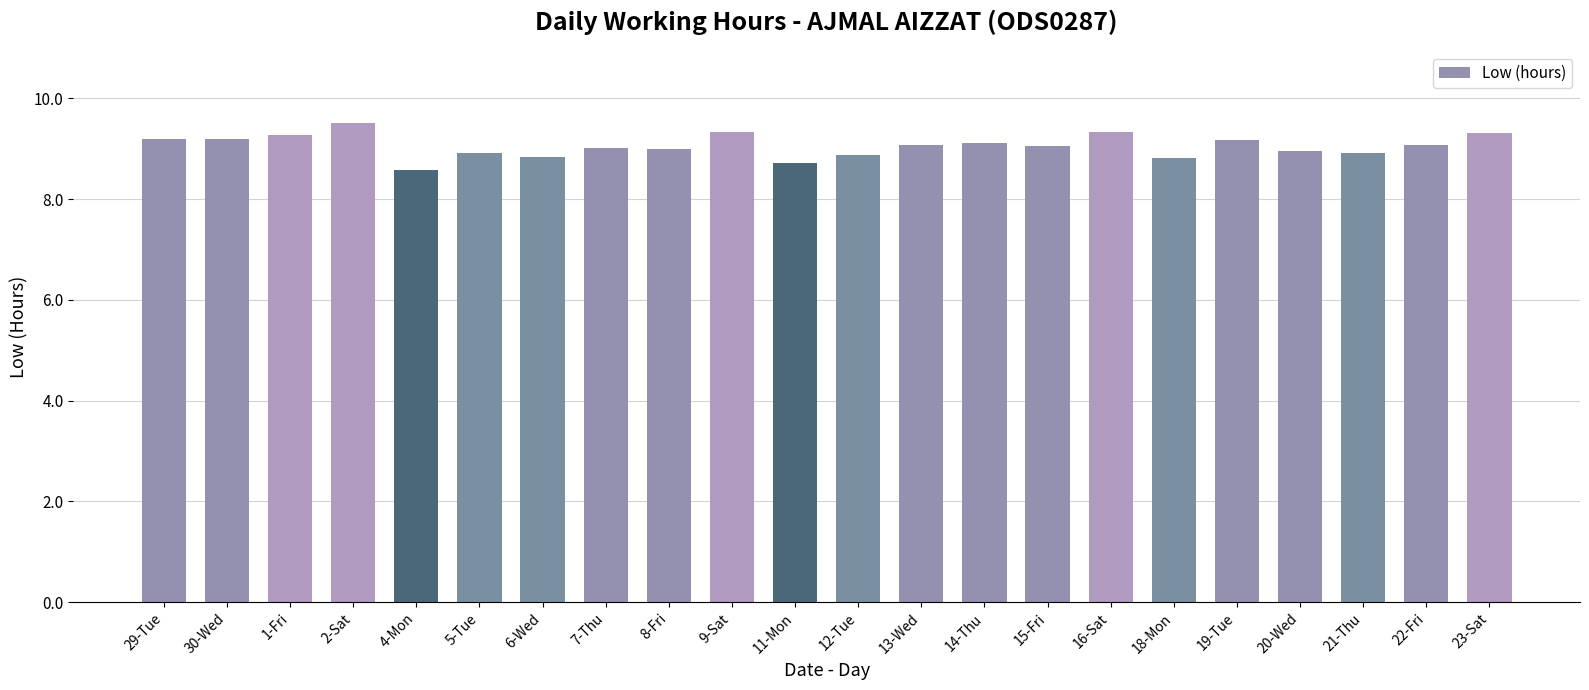

What is the greatest value displayed?

9.5